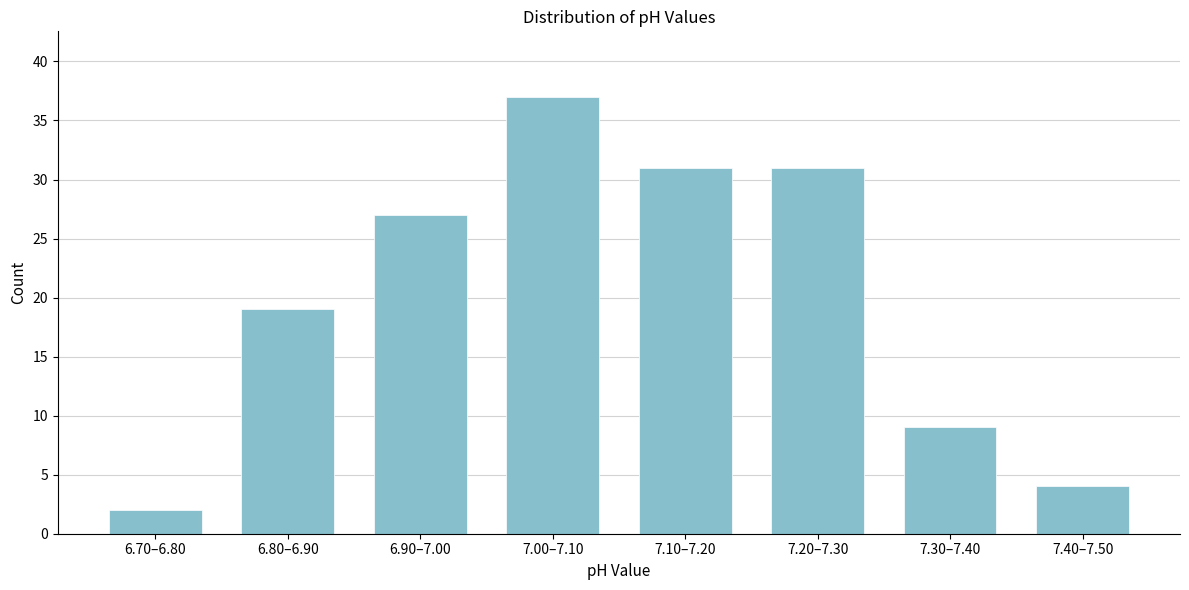

Reading left to right, list all the values displayed in this chart.

2	19	27	37	31	31	9	4